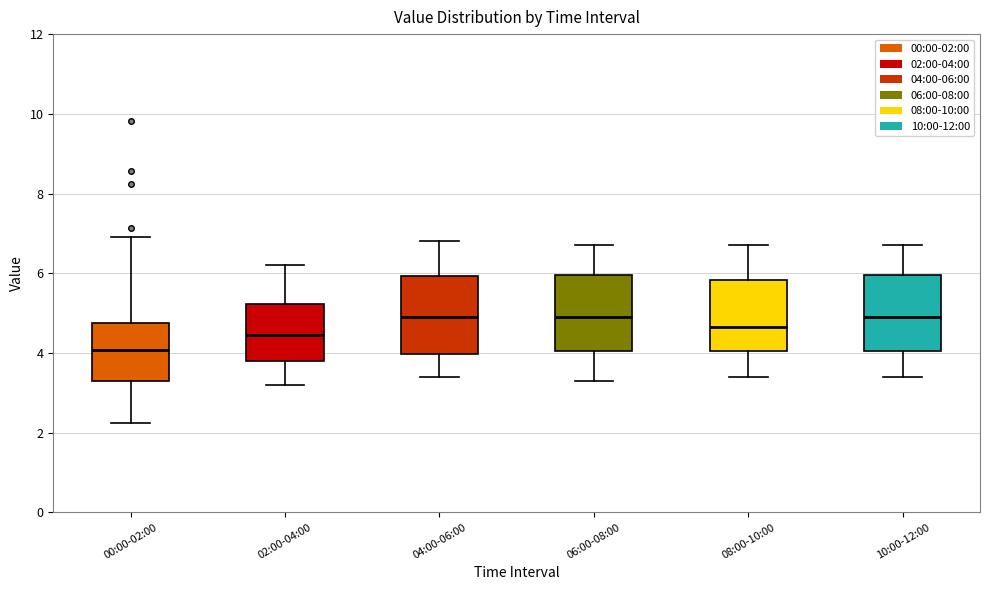

Reading left to right, read every box against the y-axis: the position of its median line, the range the box covers, and the ends of its whiskers. The values are not printed on the chart, so give them approximately, as read against the axis.

00:00-02:00: median 4.0, box 3.2 to 4.8, whiskers 2.2 to 7.0
02:00-04:00: median 4.4, box 3.8 to 5.2, whiskers 3.2 to 6.2
04:00-06:00: median 5.0, box 4.0 to 6.0, whiskers 3.4 to 6.8
06:00-08:00: median 5.0, box 4.0 to 6.0, whiskers 3.4 to 6.8
08:00-10:00: median 4.6, box 4.0 to 5.8, whiskers 3.4 to 6.8
10:00-12:00: median 5.0, box 4.0 to 6.0, whiskers 3.4 to 6.8